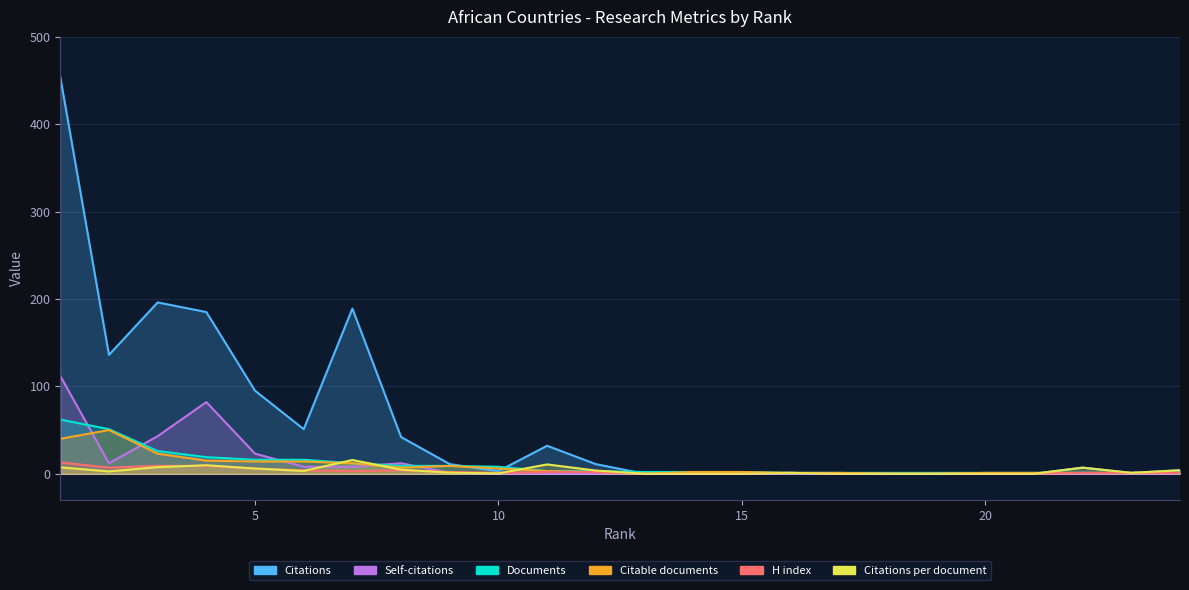

What is the maximum value shown in the chart?

454.0